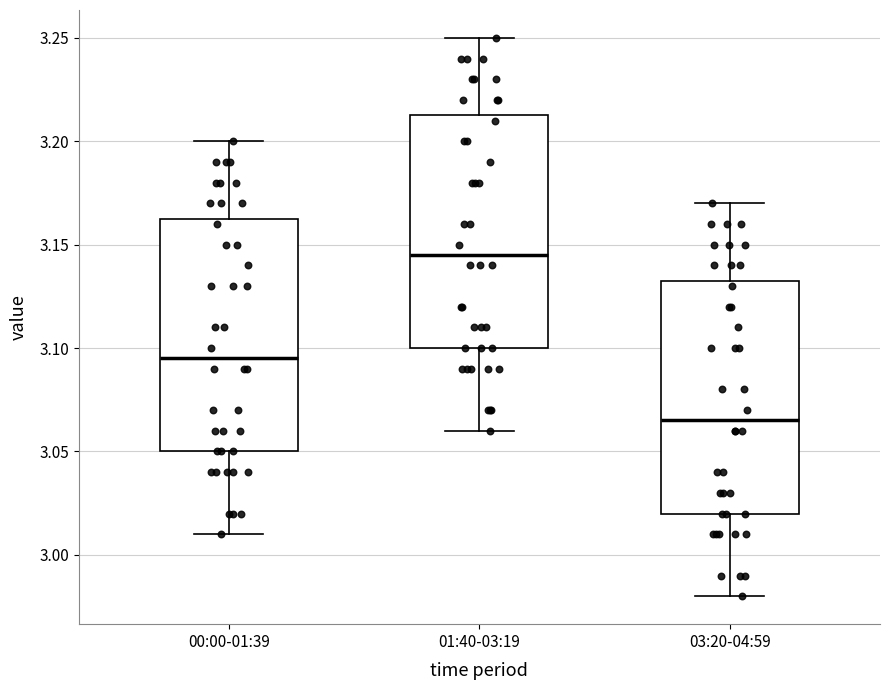

Where does the upper whisker of the box for 01:40-03:19 end on the y-axis? The values are not printed on the chart, so give them approximately, as read against the axis.

3.250